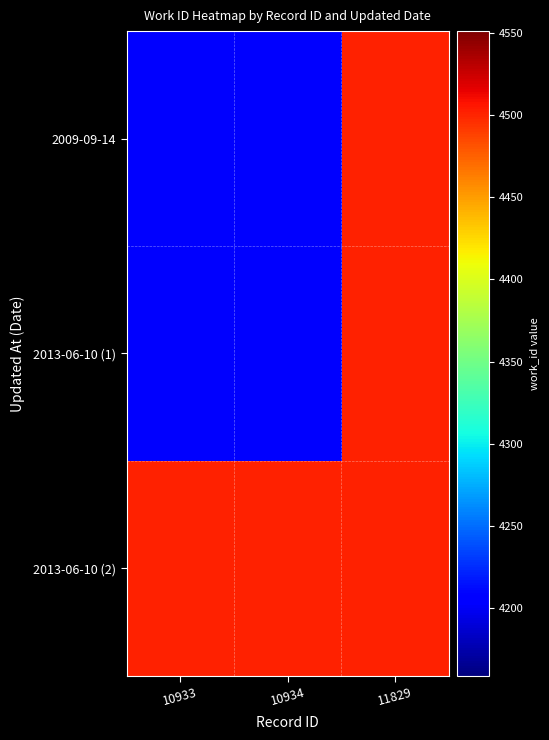

Count the number of categories in the chart.

3